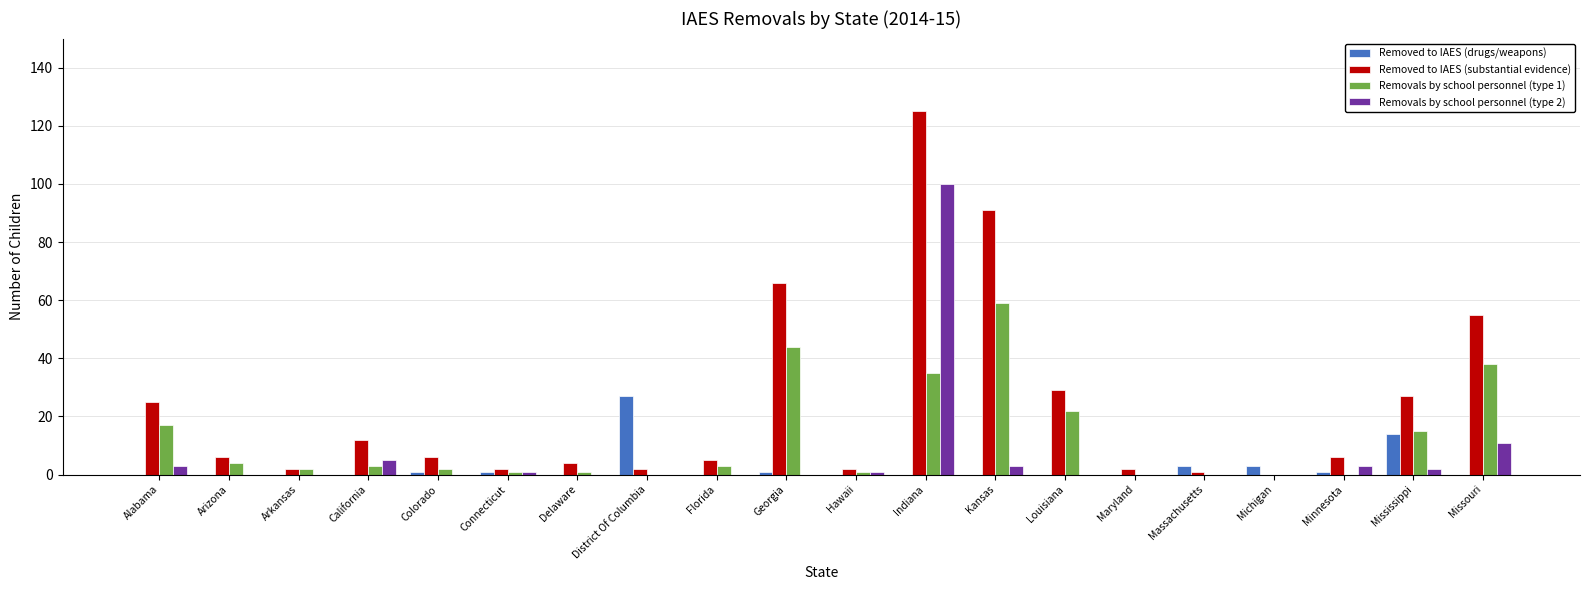

Is it true that Removed to IAES (drugs/weapons) equals 7 at Mississippi?

False